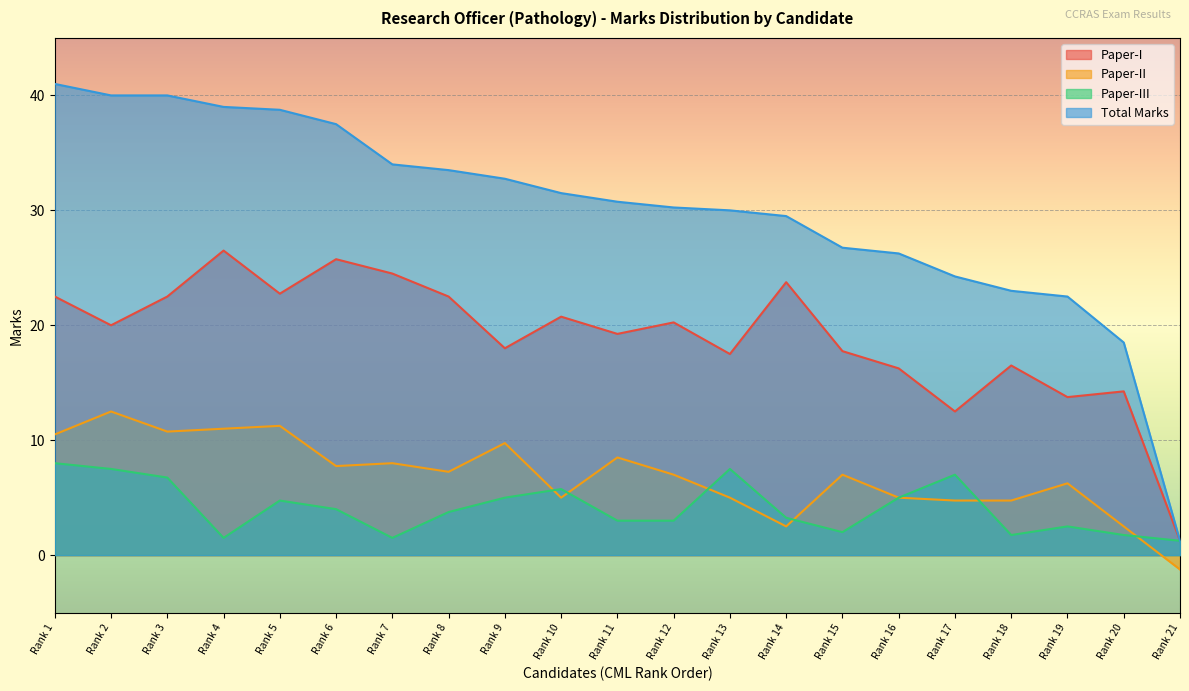

What is the spread (max minus min) of values at Rank 7?

32.5